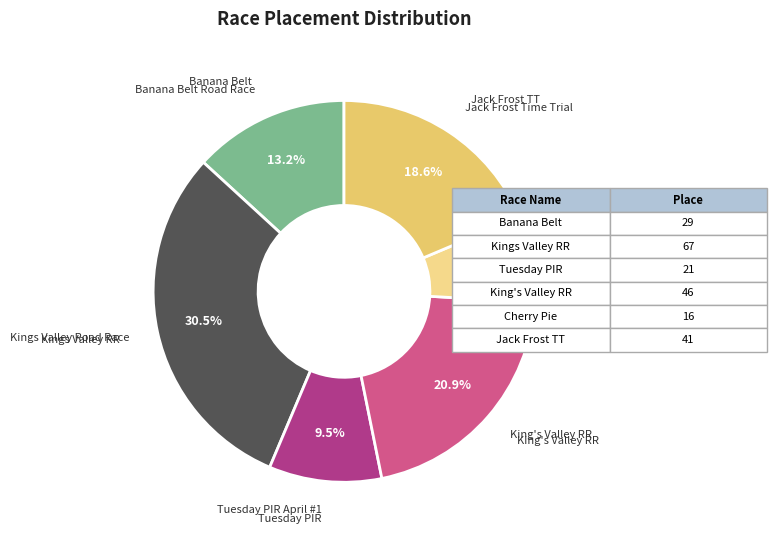

What percentage is the King's Valley RR slice, to the nearest percent?

21%